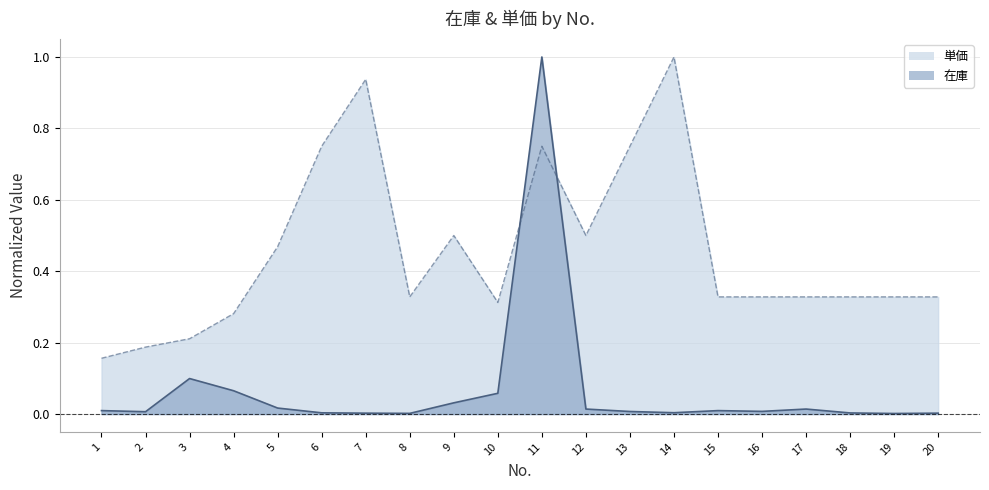

In 単価, how many points are lower than both neighbors (excluding endpoints)?

3